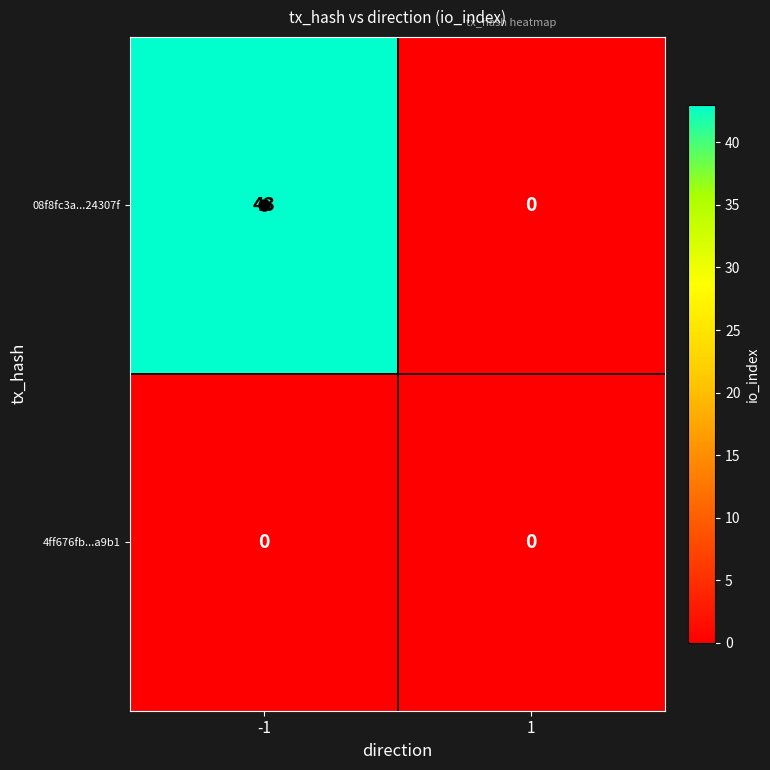

Between -1 and 1, which series saw the biggest shift?

08f8fc3a...24307f